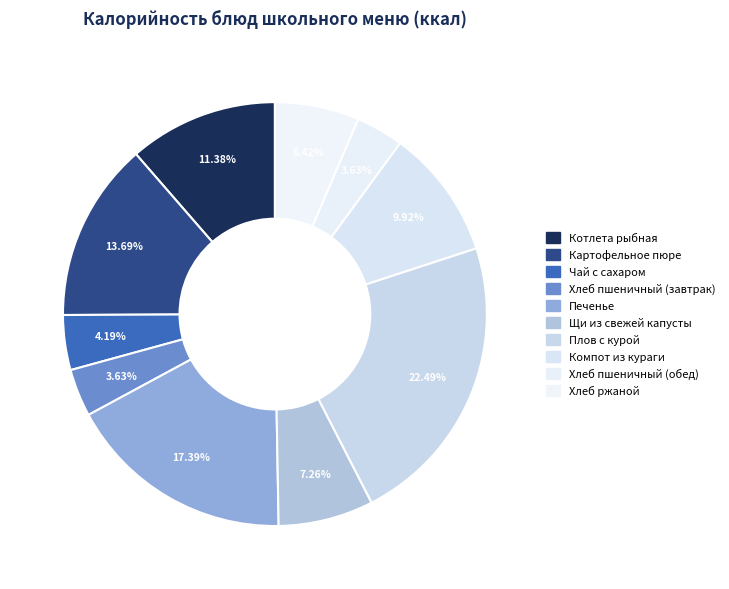

Is the sum of Щи из свежей капусты and Хлеб пшеничный (обед) greater than half?

No